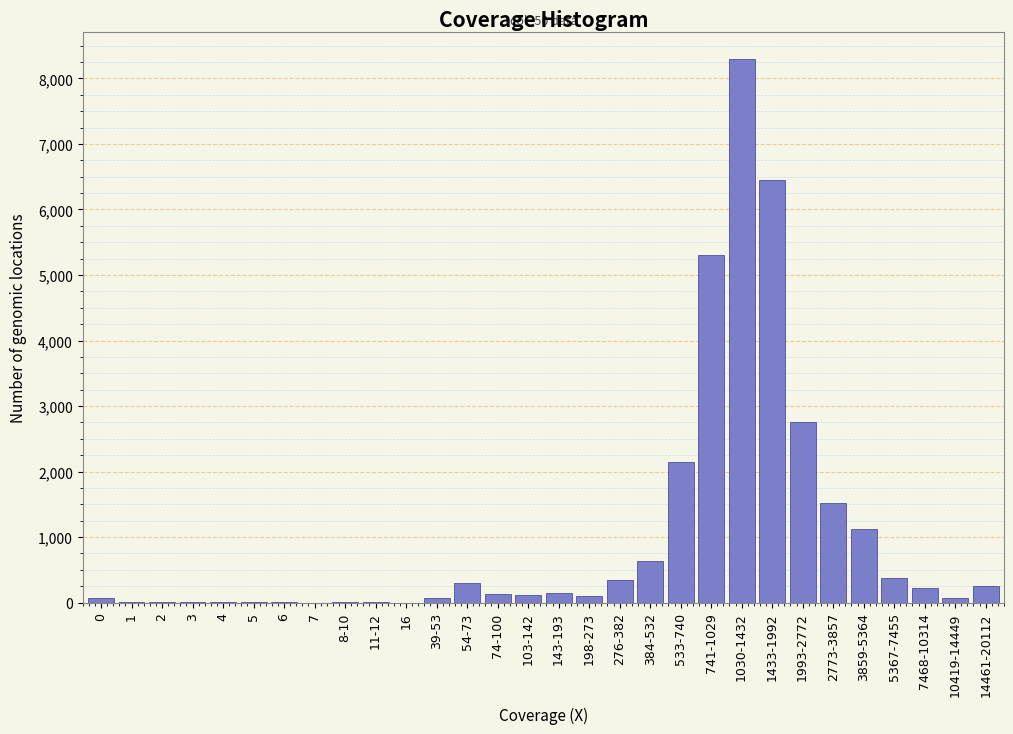

What is the maximum value shown in the chart?

8300